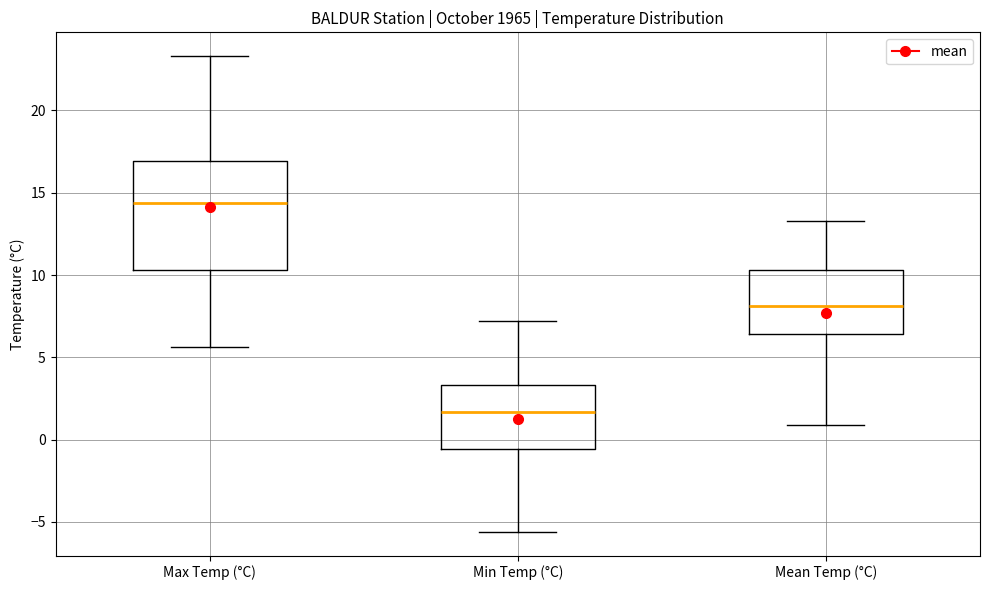

Reading left to right, read every box against the y-axis: the position of its median line, the range the box covers, and the ends of its whiskers. The values are not printed on the chart, so give them approximately, as read against the axis.

Max Temp (°C): median 14.5, box 10.5 to 17.0, whiskers 5.5 to 23.5
Min Temp (°C): median 1.5, box -0.5 to 3.5, whiskers -5.5 to 7.0
Mean Temp (°C): median 8.0, box 6.5 to 10.5, whiskers 1.0 to 13.5